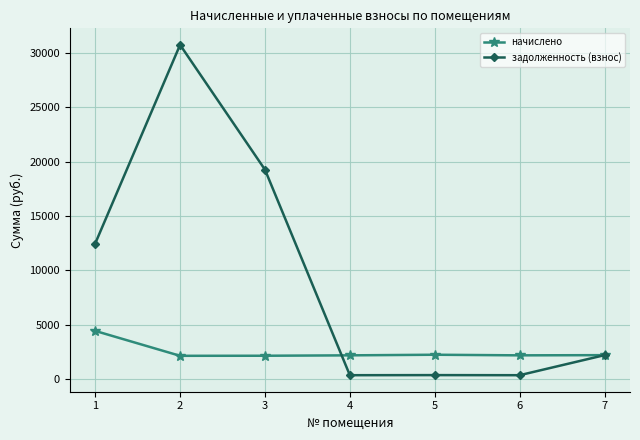

What are all the series names shown in the legend?

начислено, задолженность (взнос)